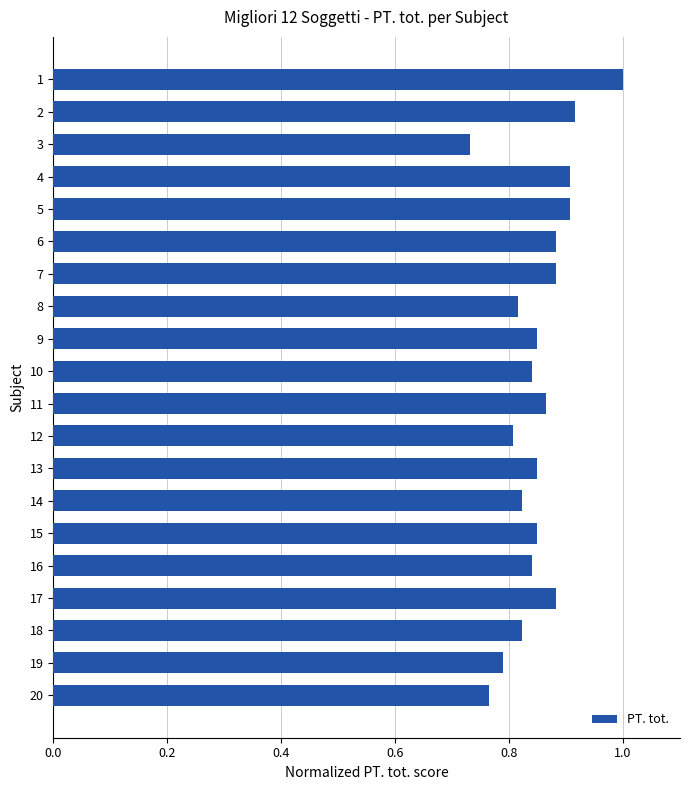

Which category has the lowest value across all series?

3